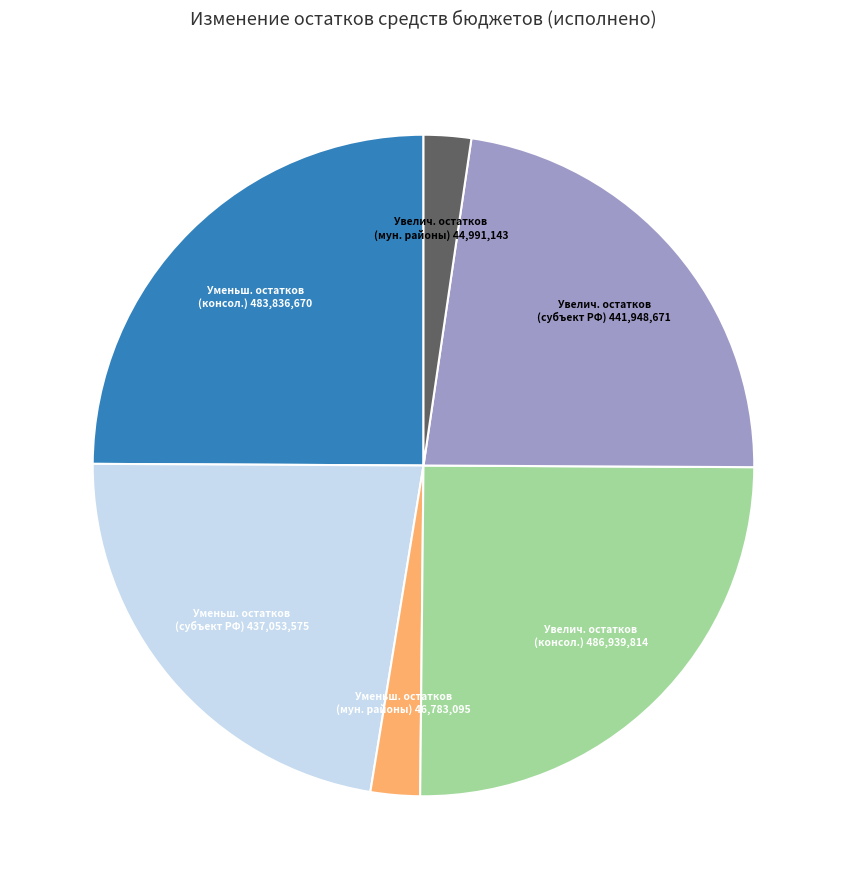

Do Увелич. остатков (мун. районы) 44,991,143 and Уменьш. остатков (субъект РФ) 437,053,575 together represent more than half of the pie?

No